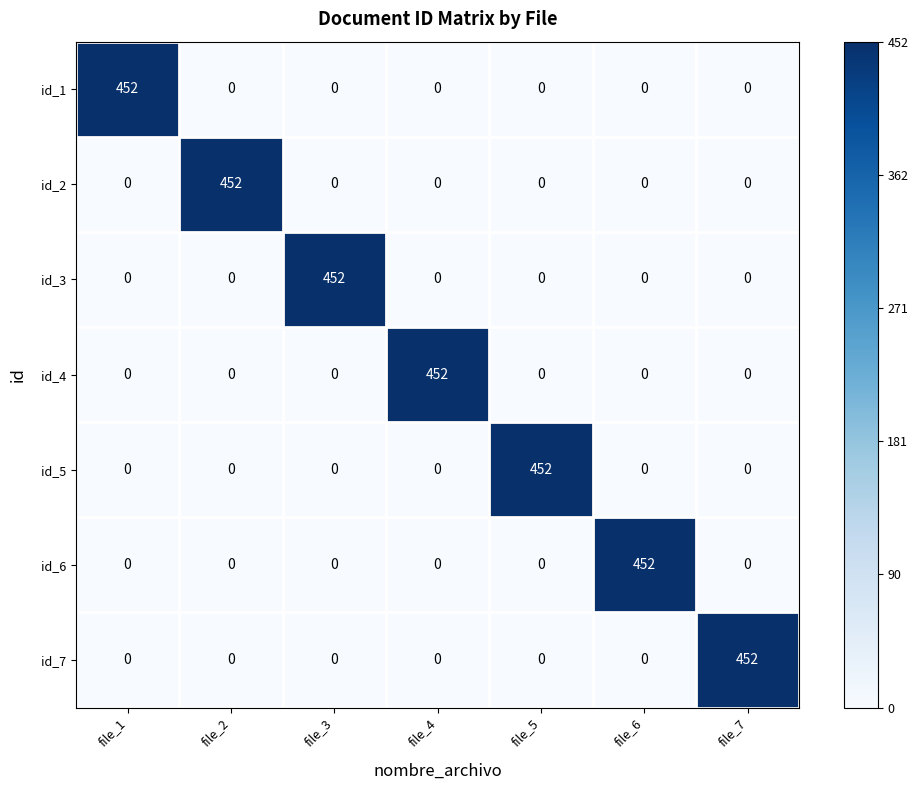

At how many categories does at least one series exceed 0?

7